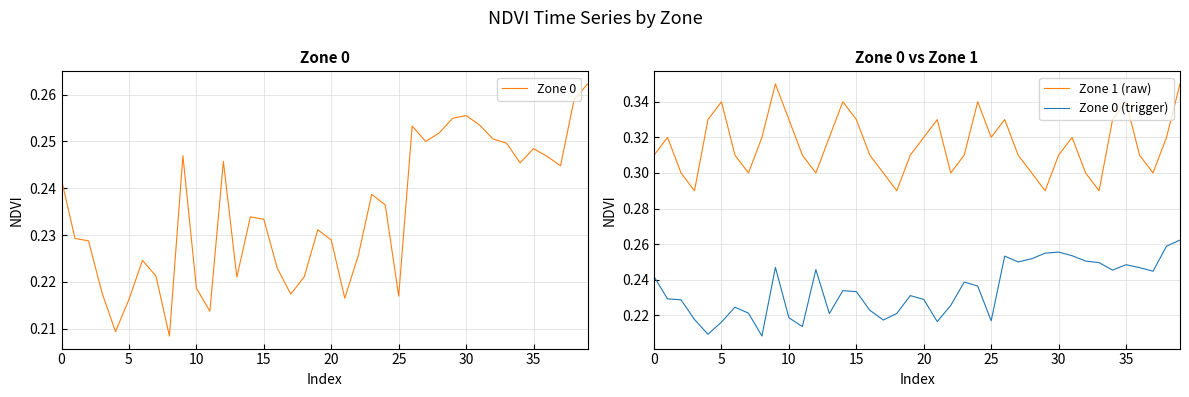

True or false: Zone 0 (trigger) and Zone 1 (raw) cross at least once.

False